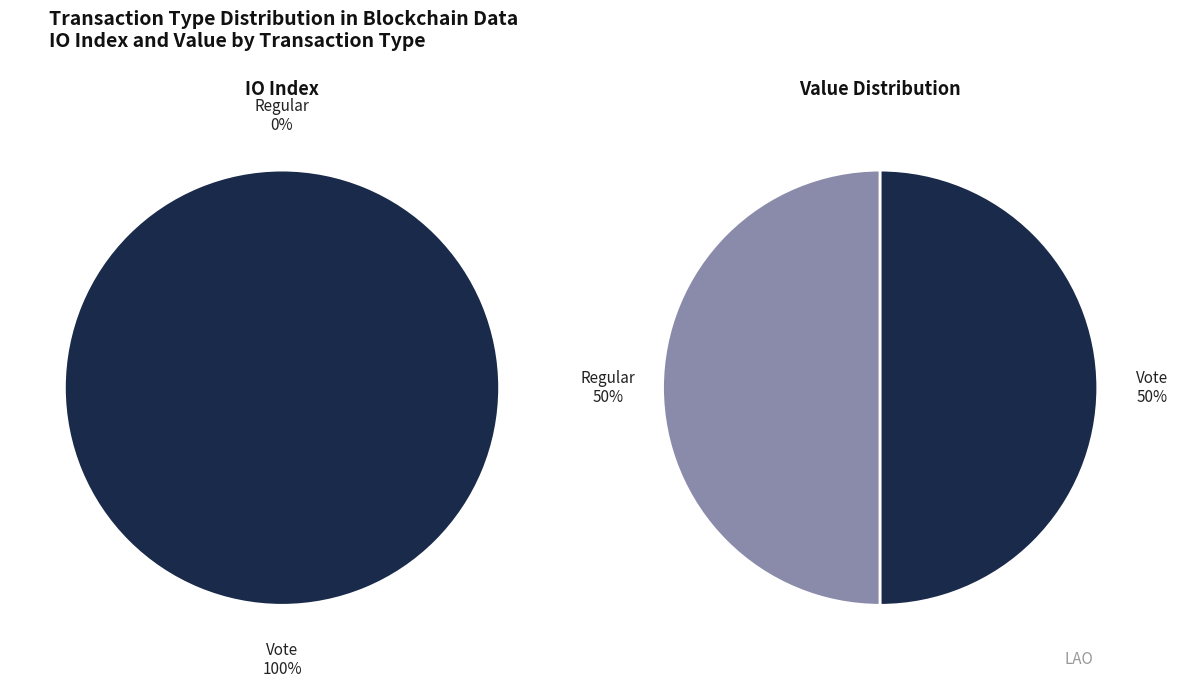

Between Vote and Regular, which is larger?

Vote